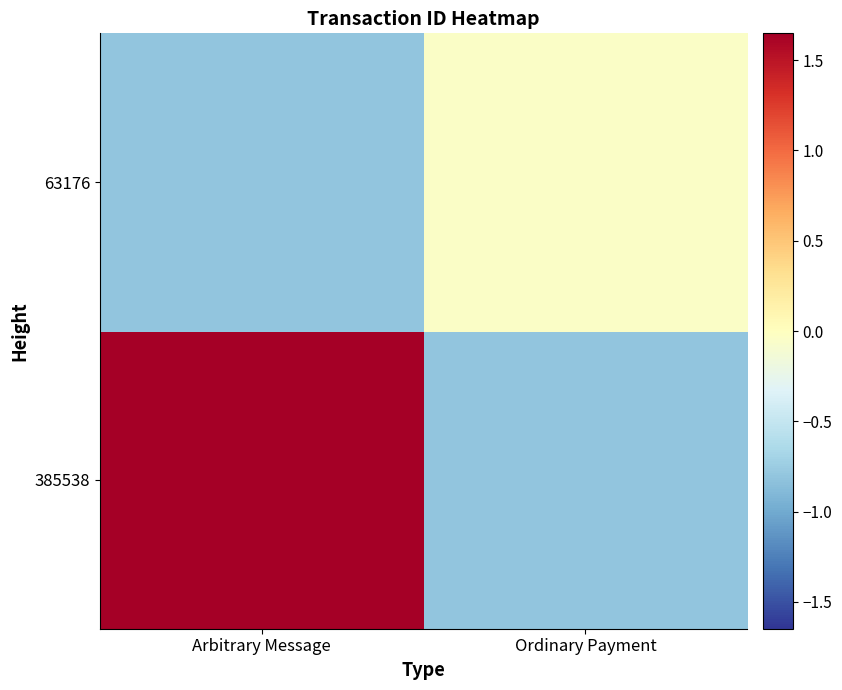

Rank the series by their average value, from highest to lowest.

385538, 63176